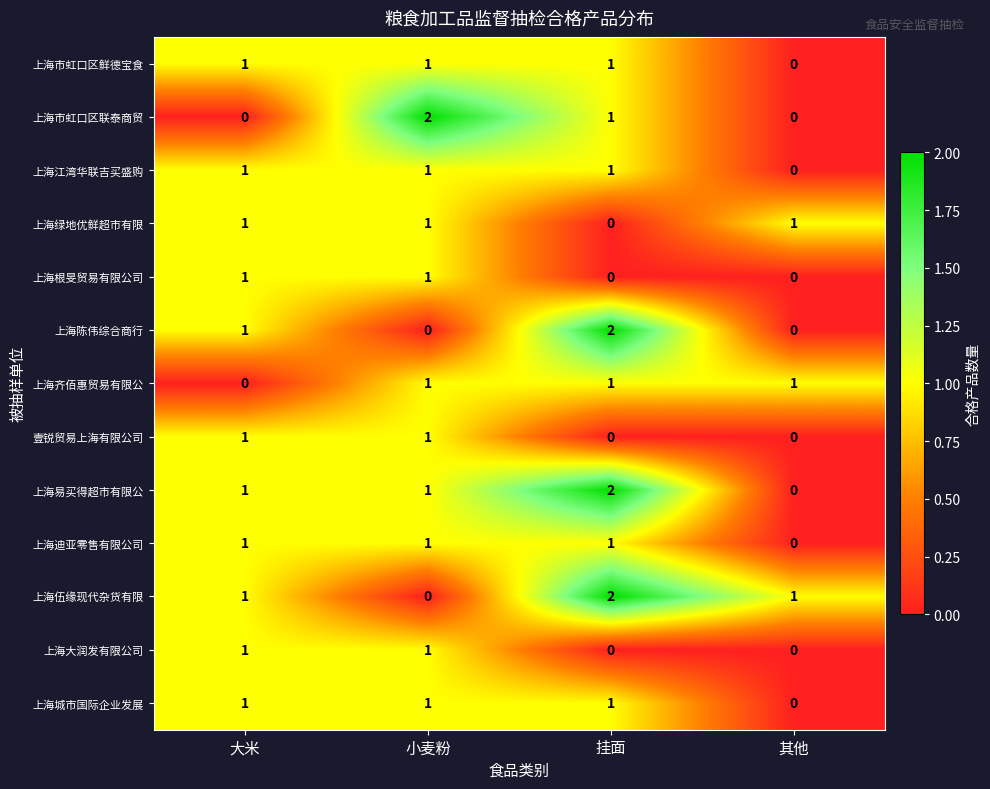

At which label does 上海城市国际企业发展 reach its minimum?

其他